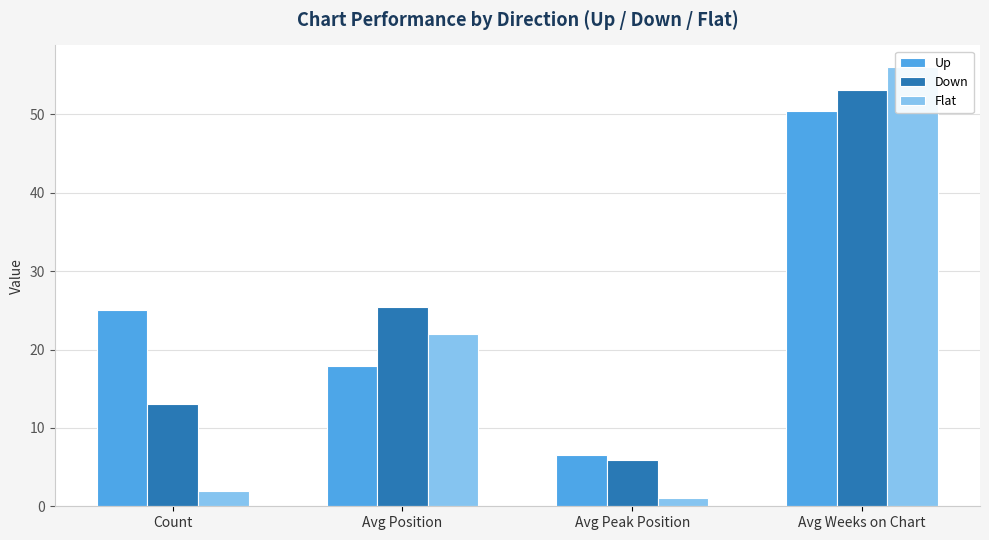

Where does the Down series first go above 25?

Avg Position